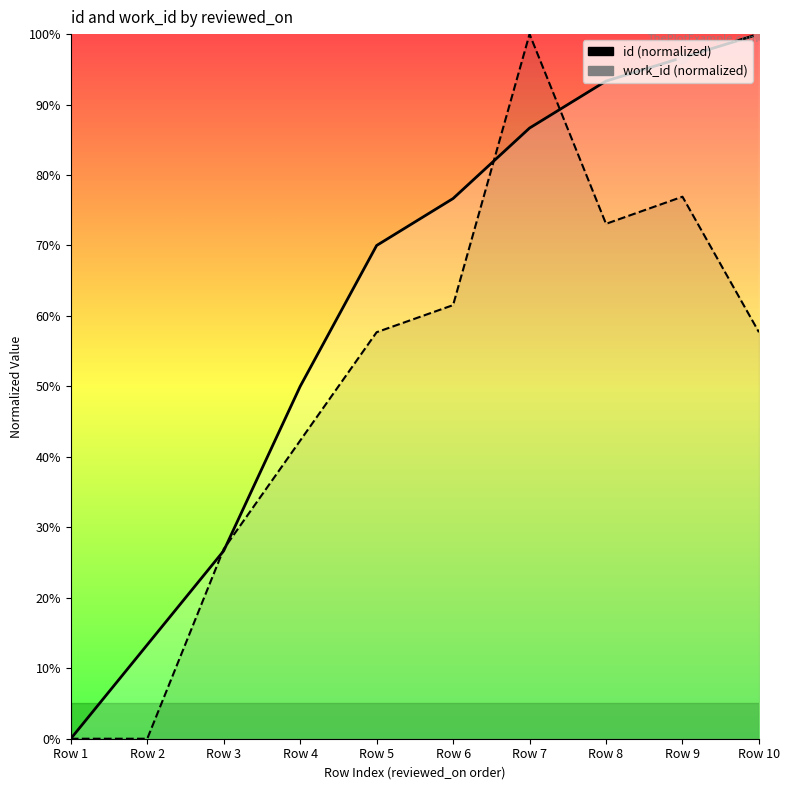

What is the total value across all series at Row 10?

157.7